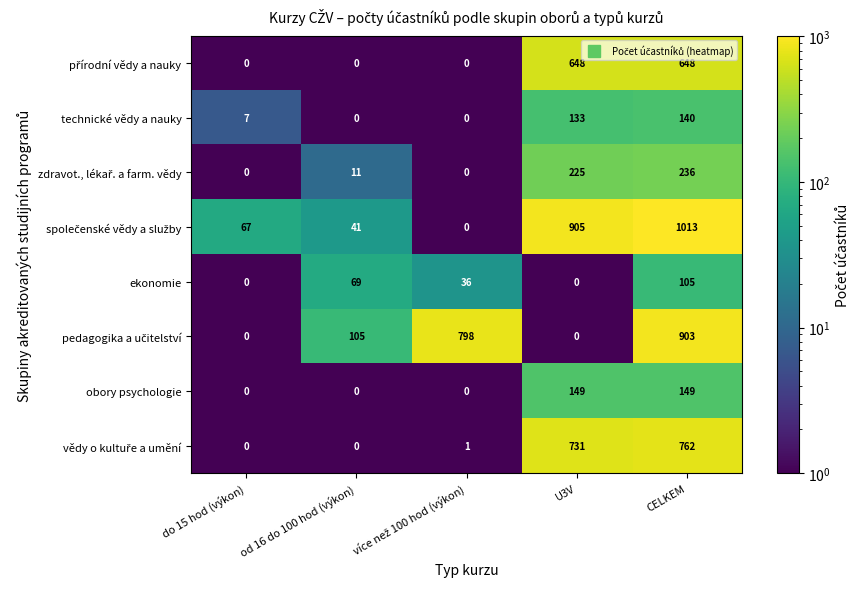

The obory psychologie series shows 149 at U3V. True or false?

True